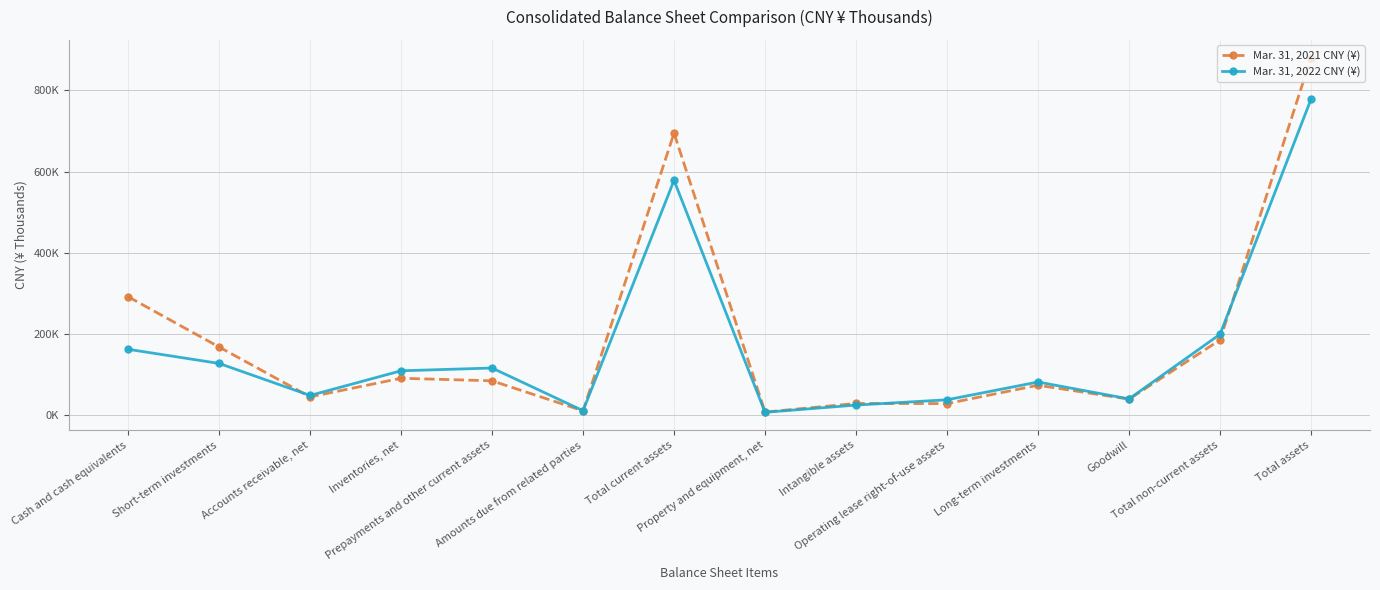

Does the chart have visible grid lines?

Yes